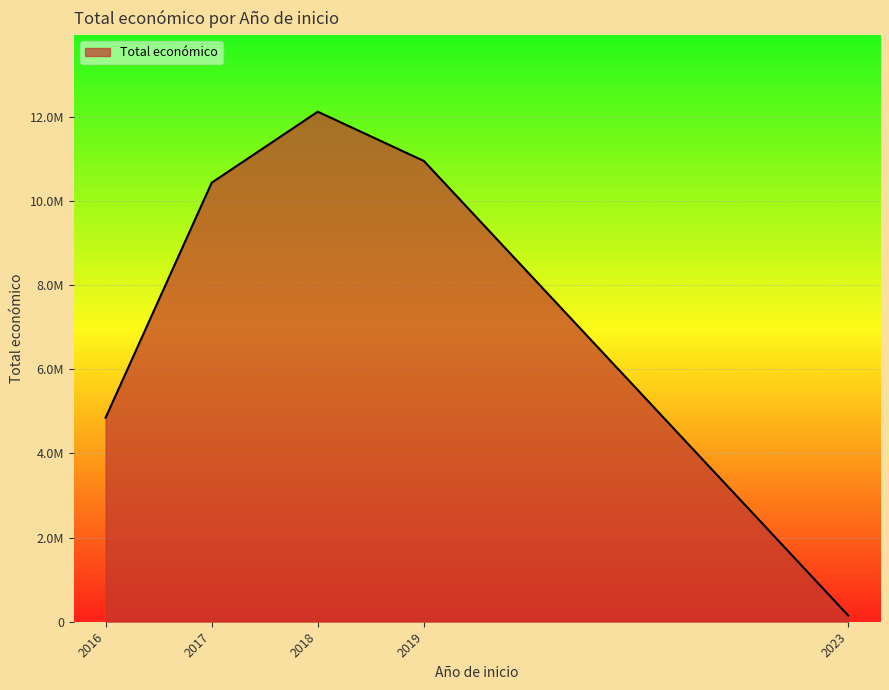

Does the chart have visible grid lines?

Yes